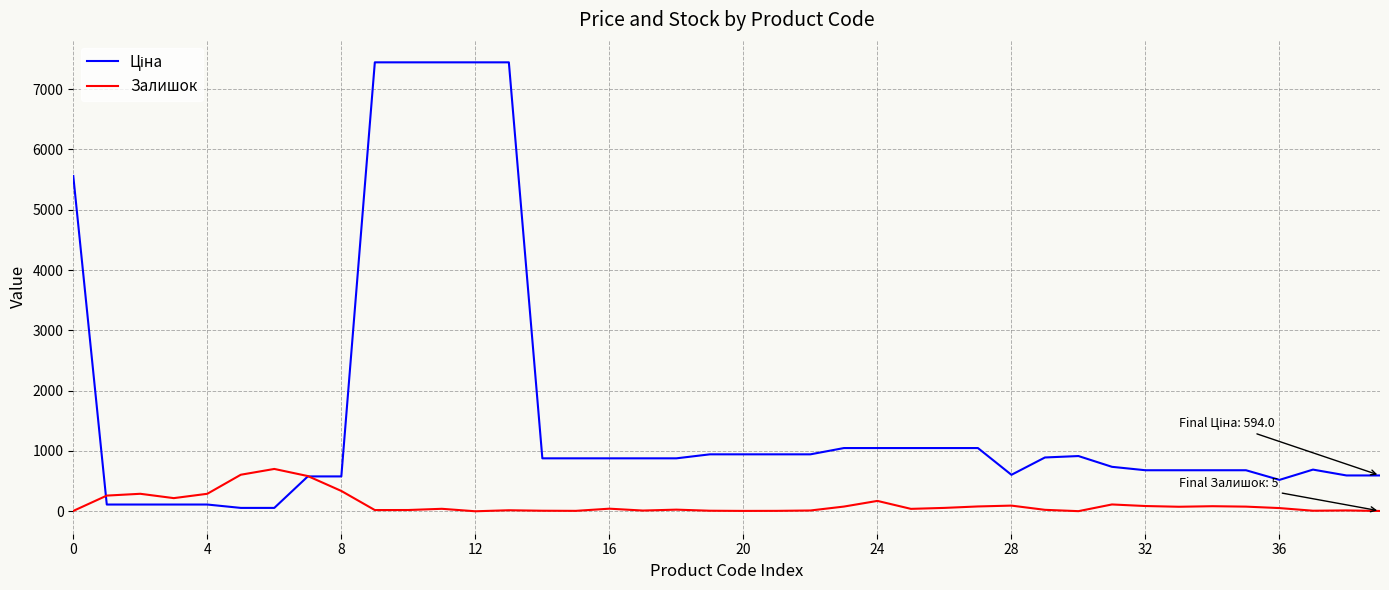

What is the maximum value shown in the chart?

7444.6